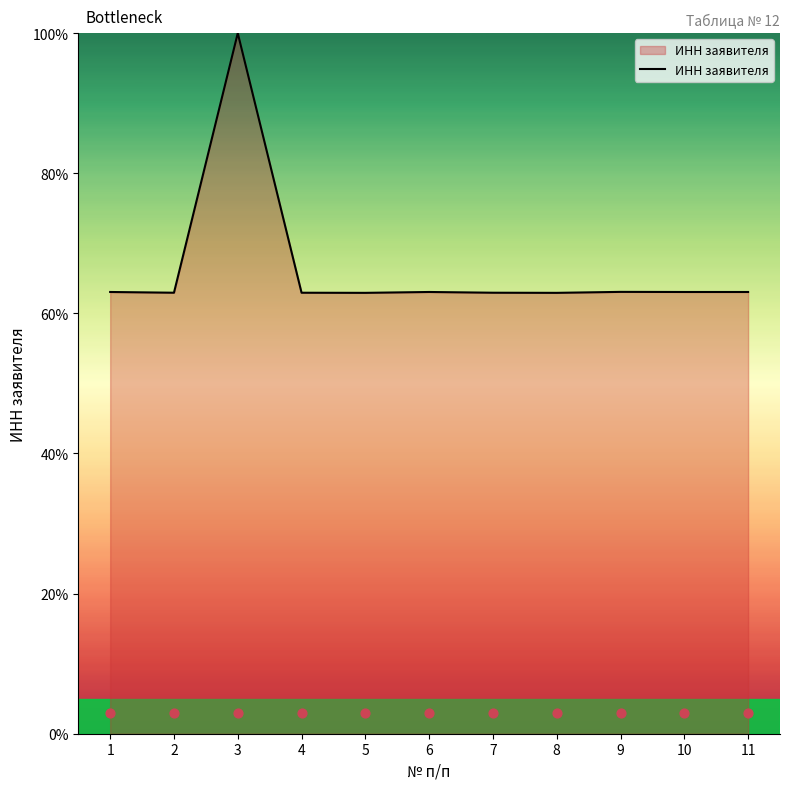

Which has a higher value, 1 or 9?

9